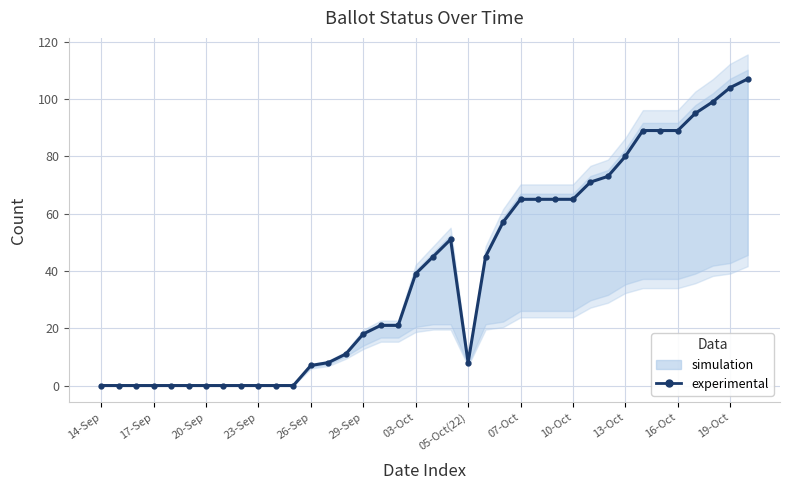

Which label corresponds to the smallest value in the chart?

14-Sep